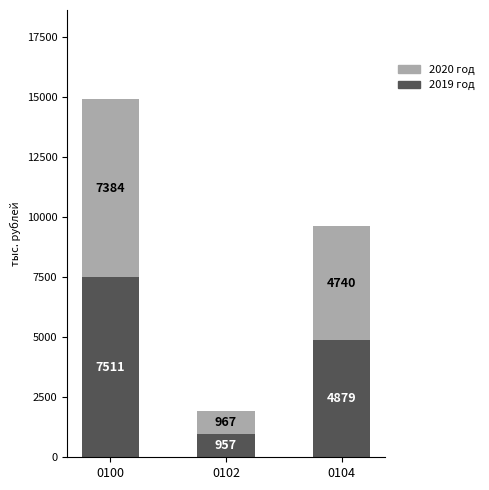

Count the number of categories in the chart.

3